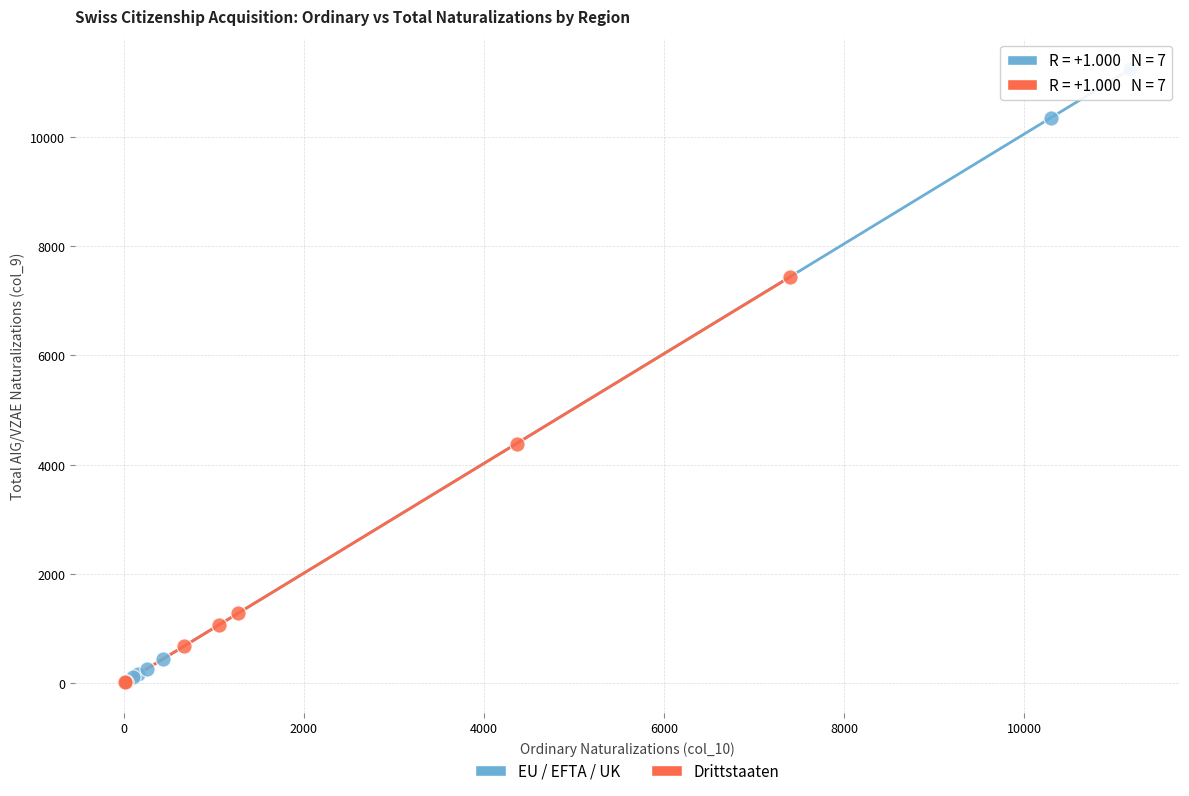

What are all the series names shown in the legend?

EU / EFTA / UK, Drittstaaten